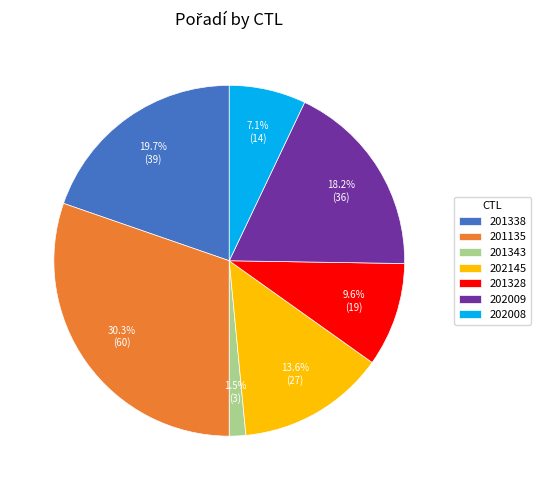

To the nearest percent, what is the combined percentage of 202009 and 202145?

32%